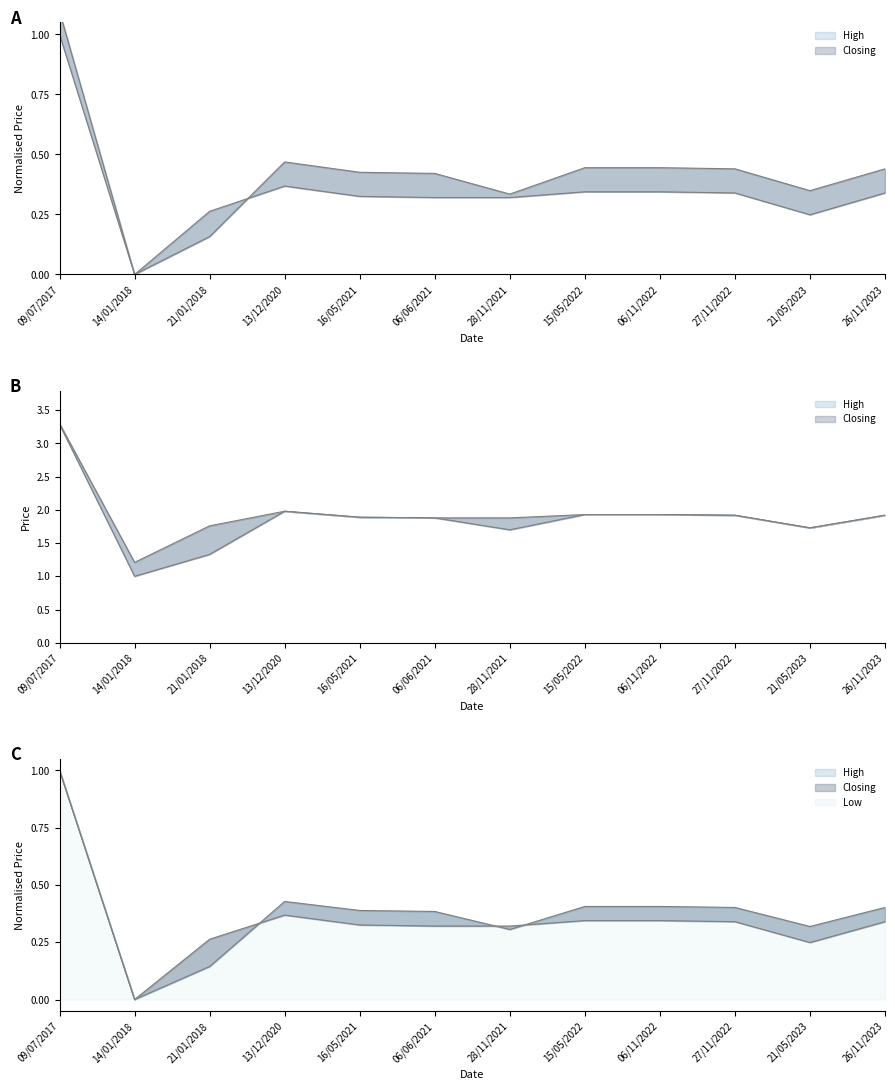

Which series changed the most between 14/01/2018 and 16/05/2021?

Closing